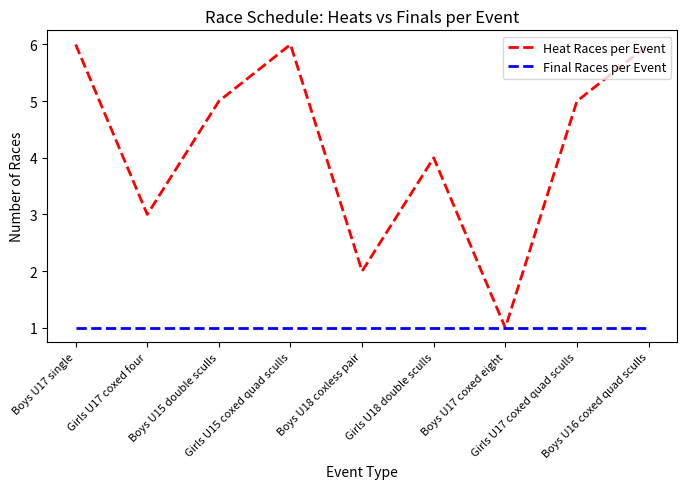

Reading left to right, extract all data points from this chart.

Heat Races per Event: 6	3	5	6	2	4	1	5	6
Final Races per Event: 1	1	1	1	1	1	1	1	1